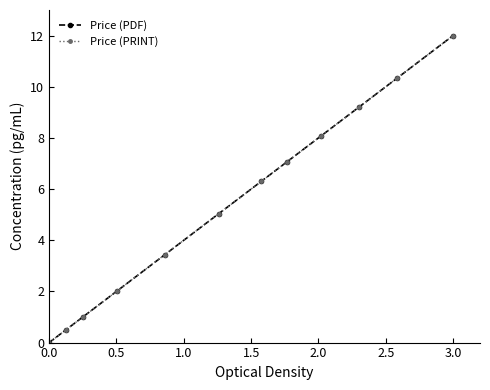

True or false: Price (PDF) and Price (PRINT) intersect in this chart.

False